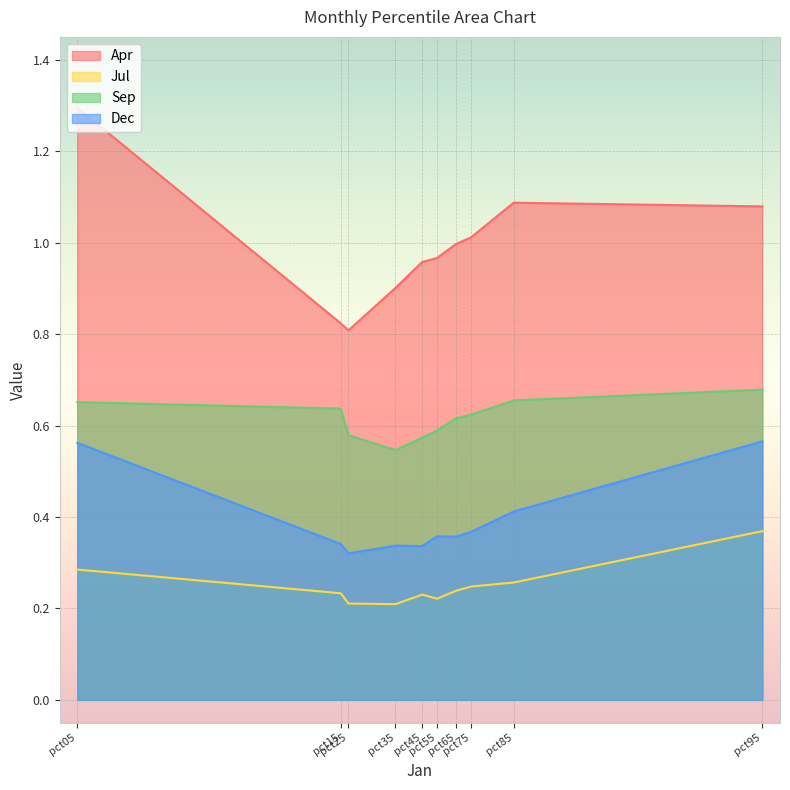

What value does the Sep series have at pct15?

0.6